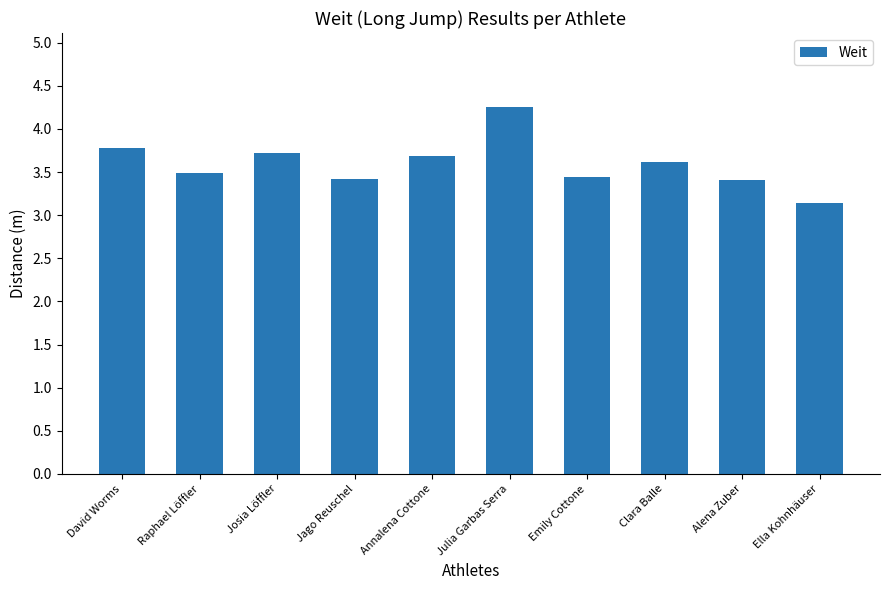

What is the value of the 4th bar from the left?

3.4